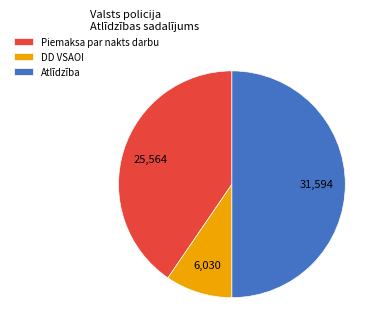

Is it true that Piemaksa par nakts darbu is 40% of the pie?

True